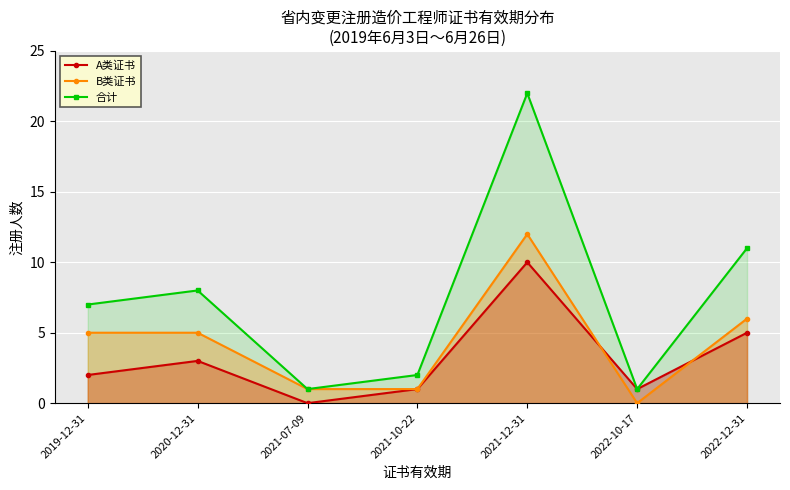

Rank the categories by A类证书 value from lowest to highest.

2021-07-09, 2021-10-22, 2022-10-17, 2019-12-31, 2020-12-31, 2022-12-31, 2021-12-31